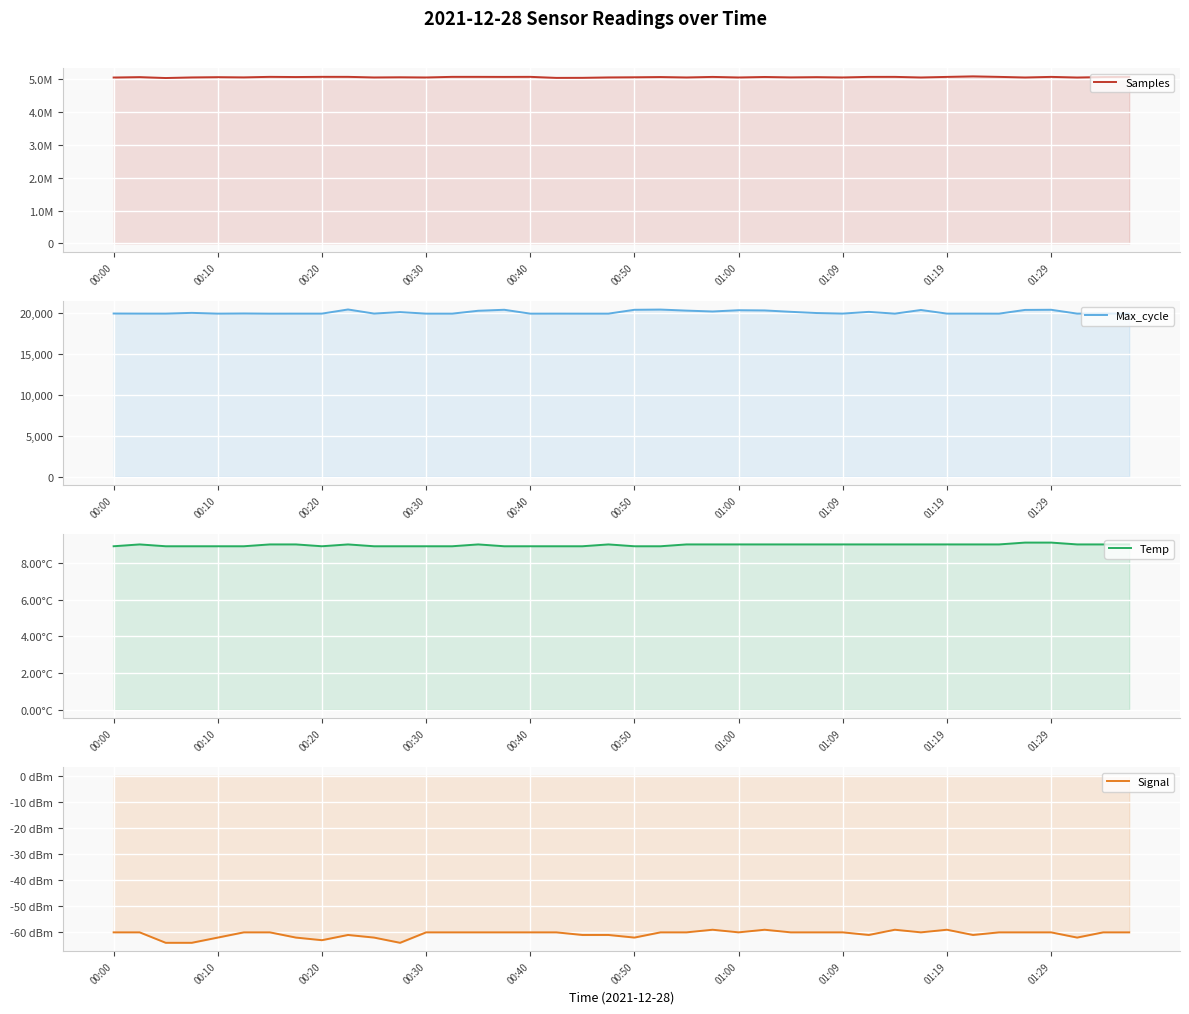

The Signal series shows -17.7 at 01:29. True or false?

False